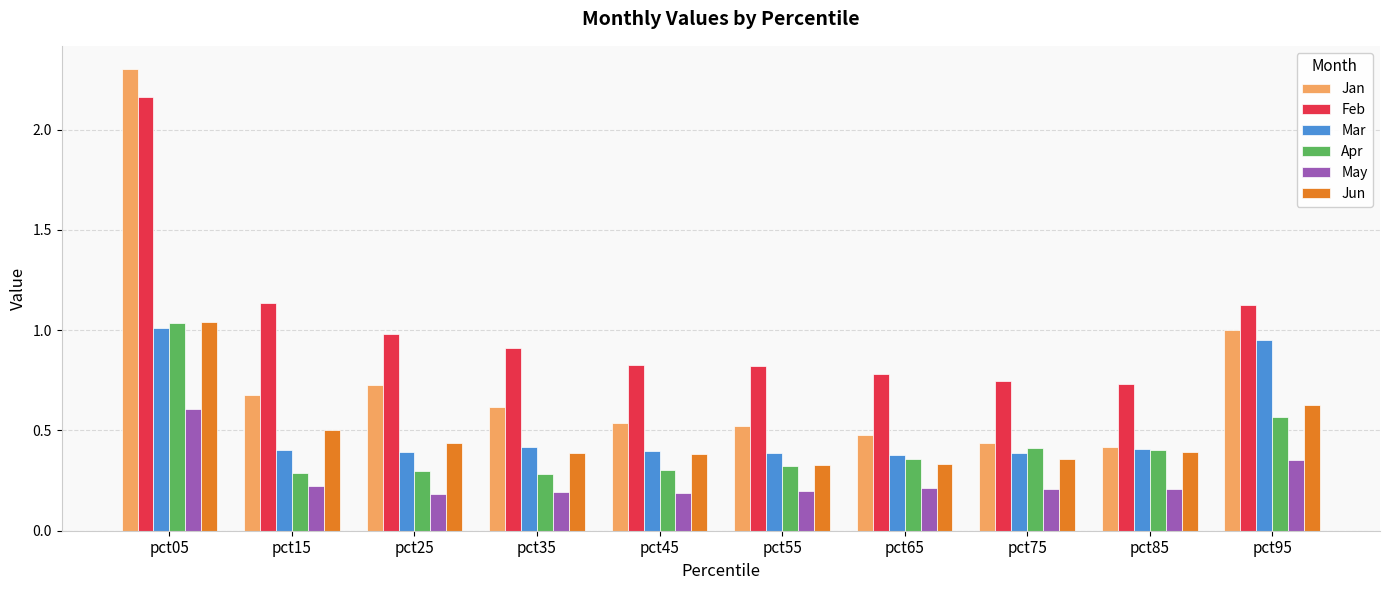

What is the sum of all May values?

2.6